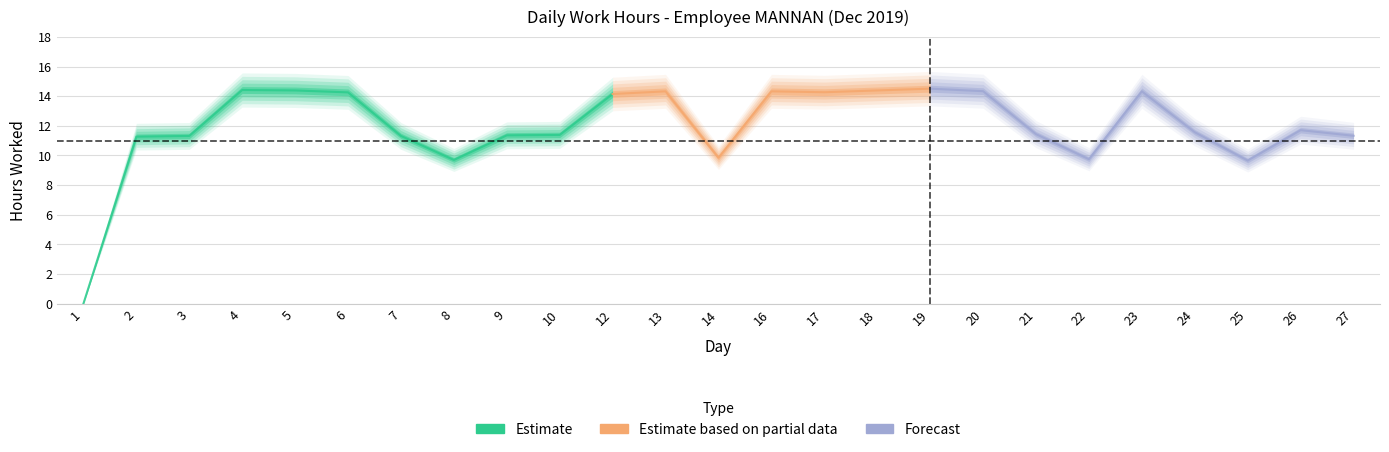

Reading right to left, list all the values displayed in this chart.

11.3	11.7	9.7	11.6	14.3	9.8	11.4	14.3	14.5	14.4	14.3	14.3	9.8	14.3	14.2	11.4	11.4	9.7	11.3	14.3	14.4	14.4	11.3	11.3	0.0